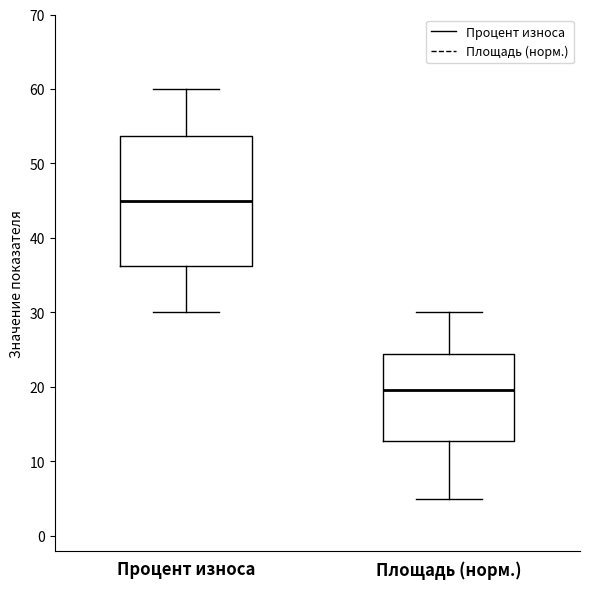

Reading left to right, read every box against the y-axis: the position of its median line, the range the box covers, and the ends of its whiskers. The values are not printed on the chart, so give them approximately, as read against the axis.

Процент износа: median 45, box 36 to 54, whiskers 30 to 60
Площадь (норм.): median 20, box 13 to 24, whiskers 5 to 30